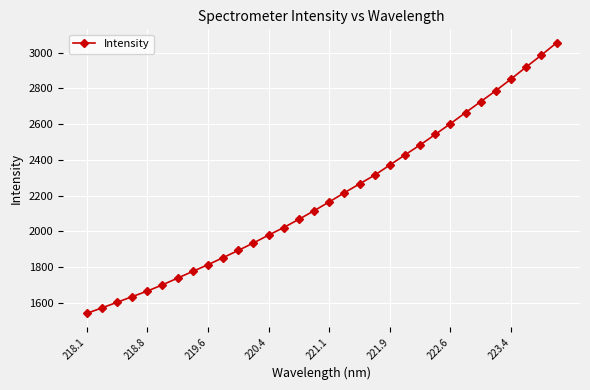

How many values exceed 2164?

16